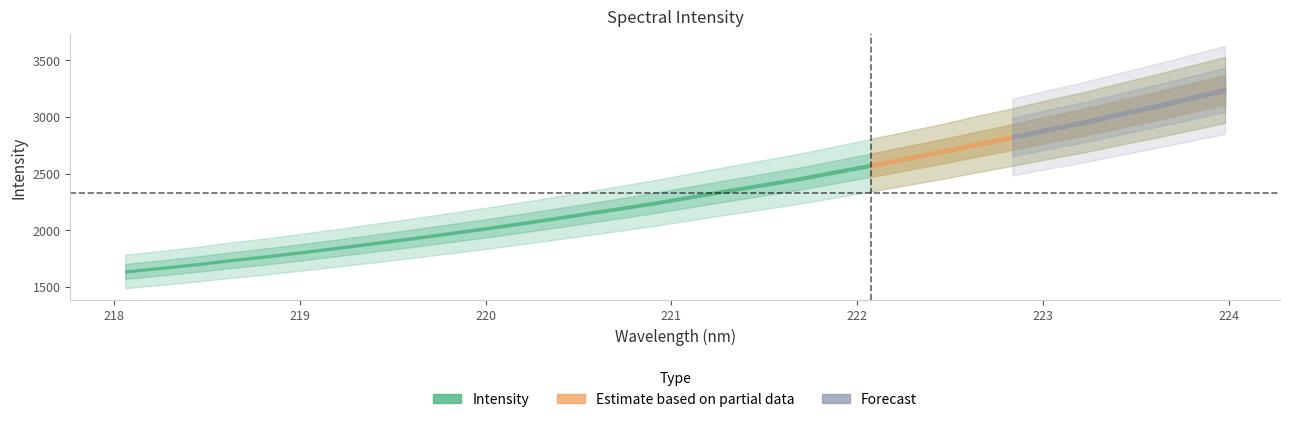

Is this an area chart (filled region under the line)?

No